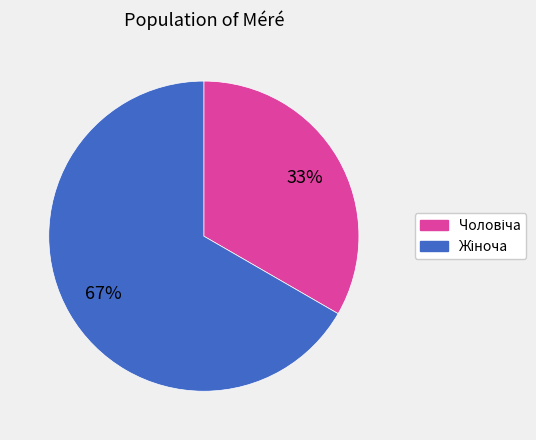

Is there a majority slice in this chart?

Yes